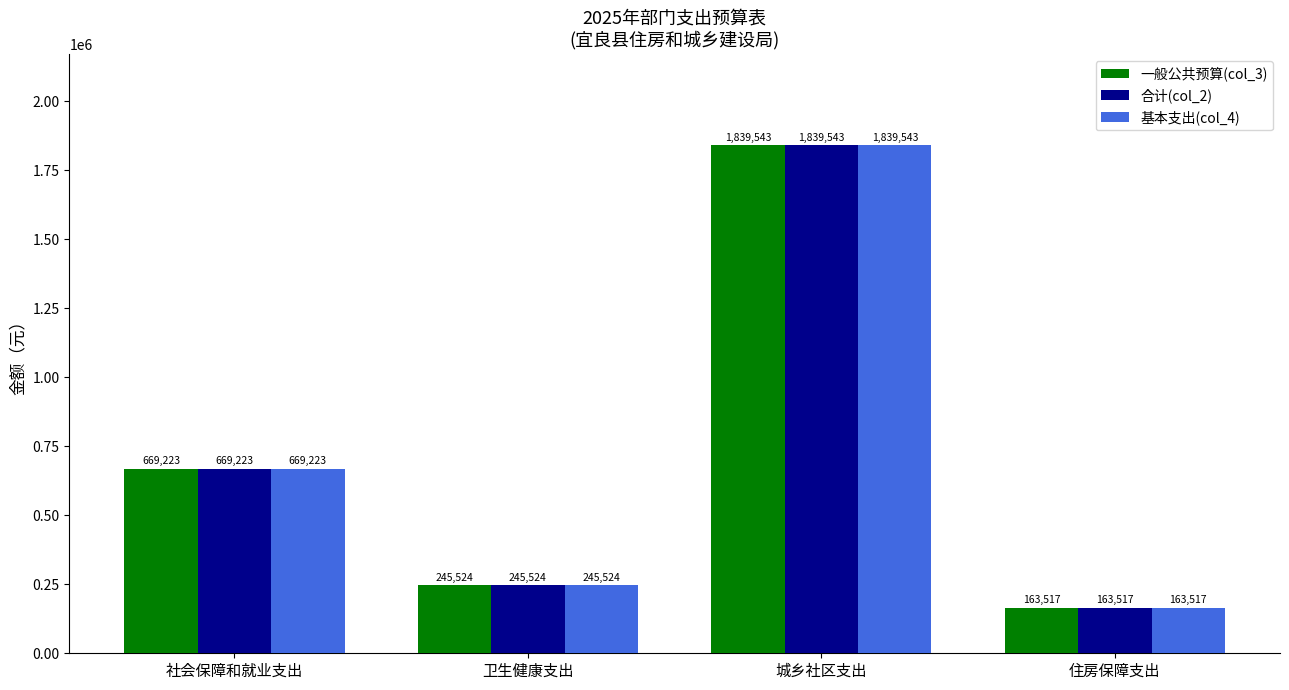

What is the value of the 一般公共预算(col_3) bar at the 4th from the left?

163517.0